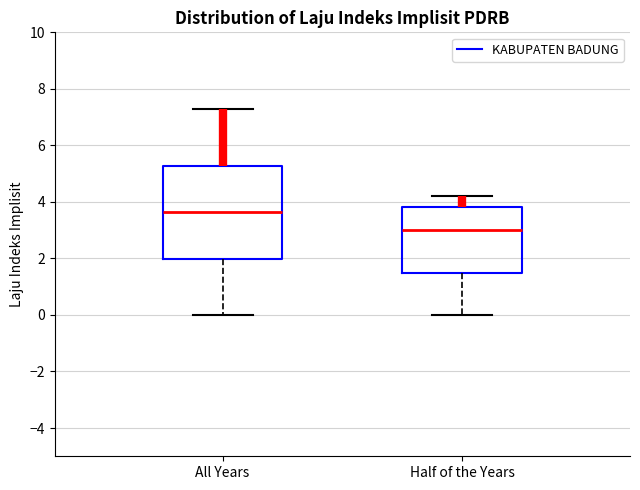

Reading left to right, read every box against the y-axis: the position of its median line, the range the box covers, and the ends of its whiskers. The values are not printed on the chart, so give them approximately, as read against the axis.

All Years: median 3.6, box 2.0 to 5.2, whiskers 0.0 to 7.2
Half of the Years: median 3.0, box 1.4 to 3.8, whiskers 0.0 to 4.2